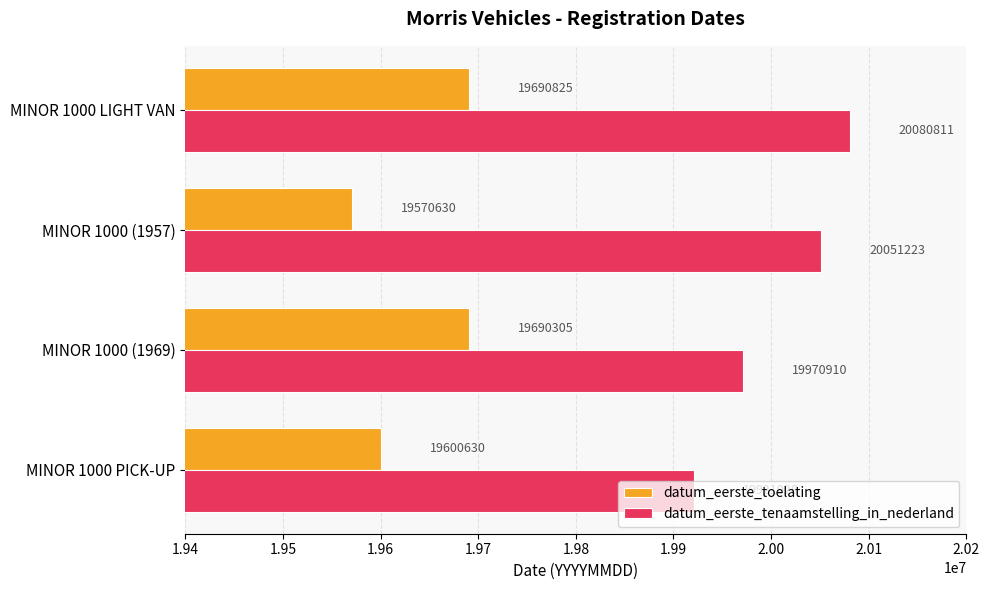

Rank the series by their maximum value, from highest to lowest.

datum_eerste_tenaamstelling_in_nederland, datum_eerste_toelating